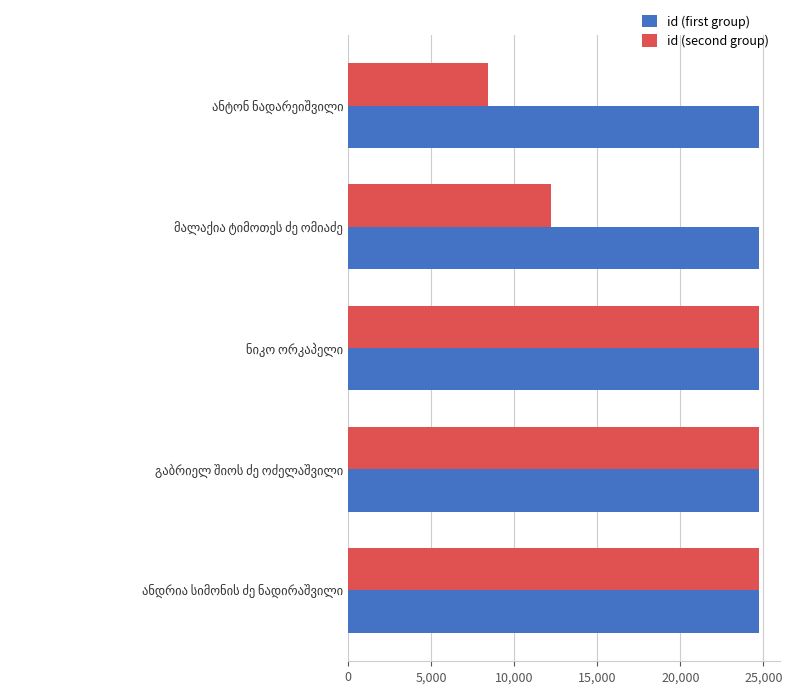

Rank the series by their average value, from highest to lowest.

id (first group), id (second group)